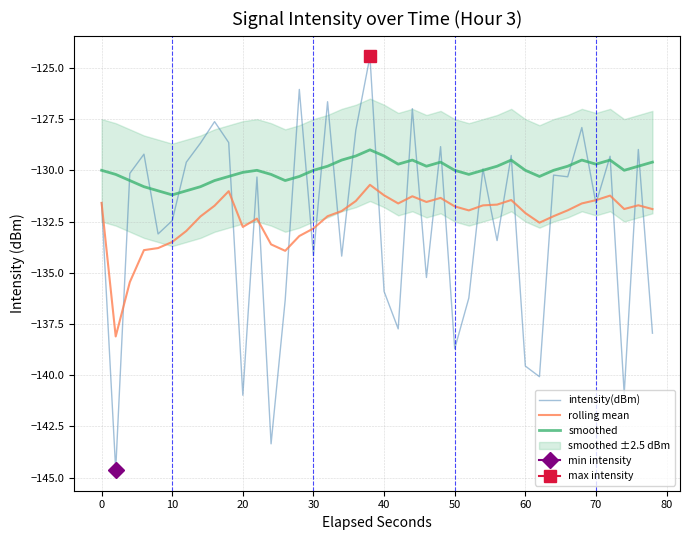

What is the sum of all intensity(dBm) values?

-5309.4